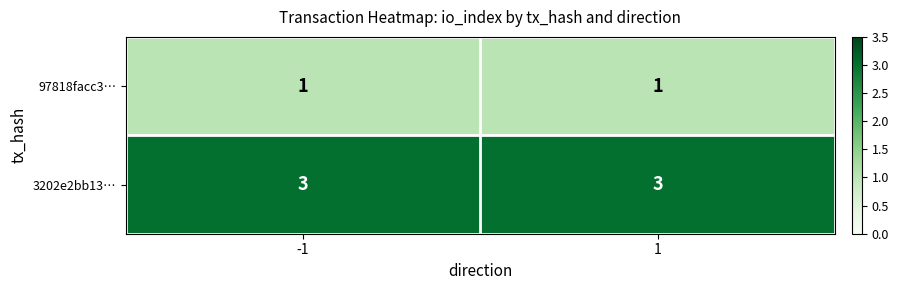

Is the value of 3202e2bb13… at 1 greater than the value of 97818facc3… at -1?

Yes